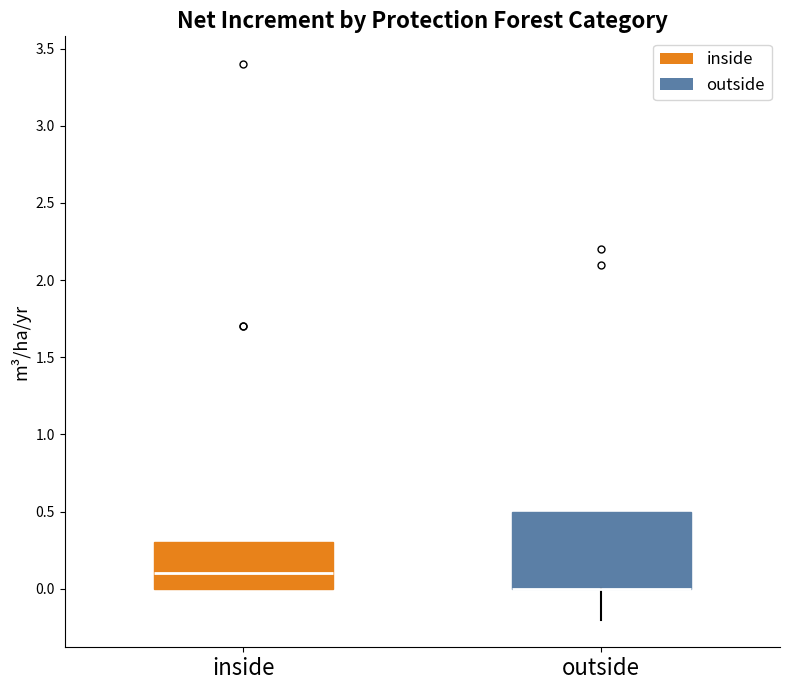

Comparing the boxes themselves (not the whiskers), which one is the tallest?

outside